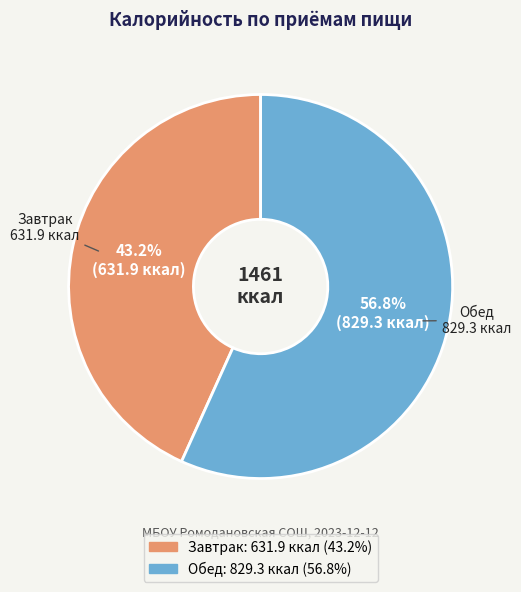

Is it true that Обед is 70% of the pie?

False